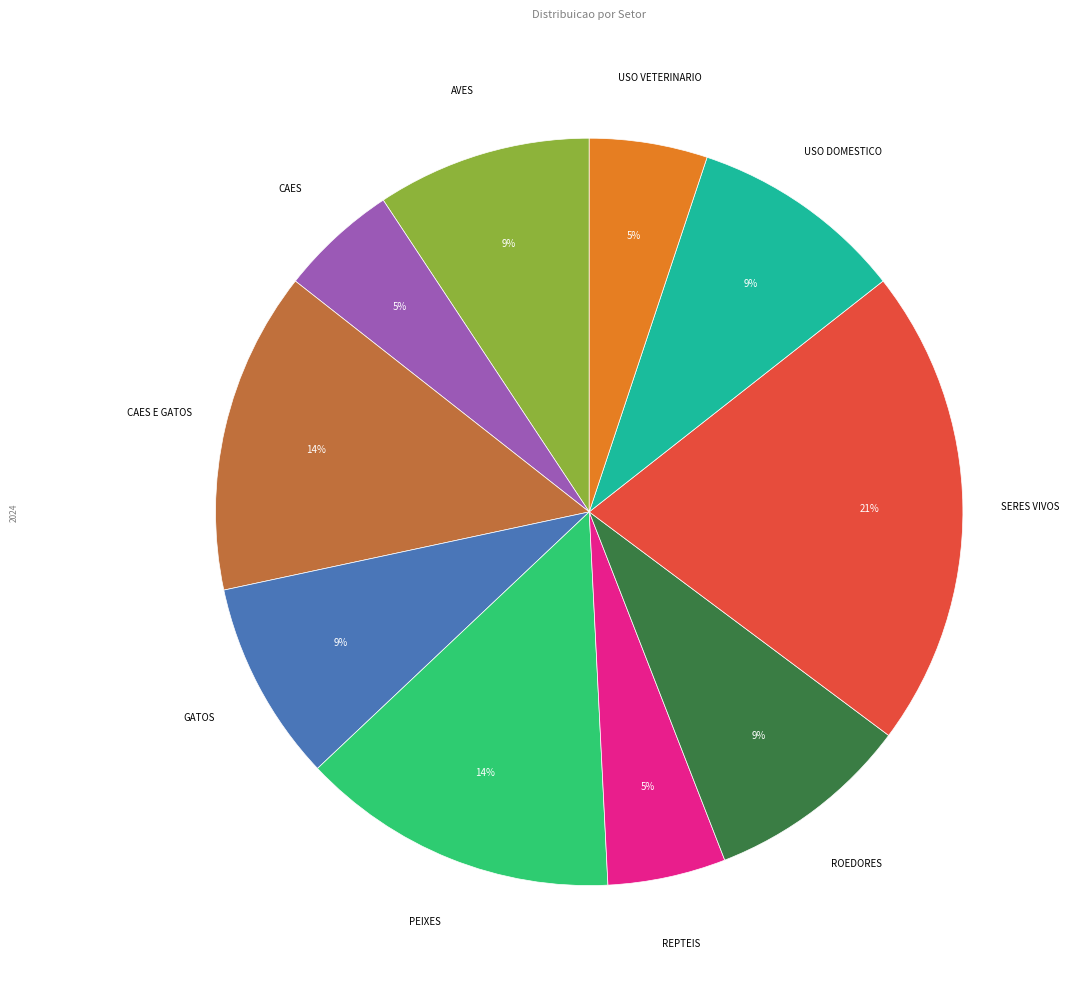

To the nearest percent, what is the difference between the largest and smallest slice percentages?

16%